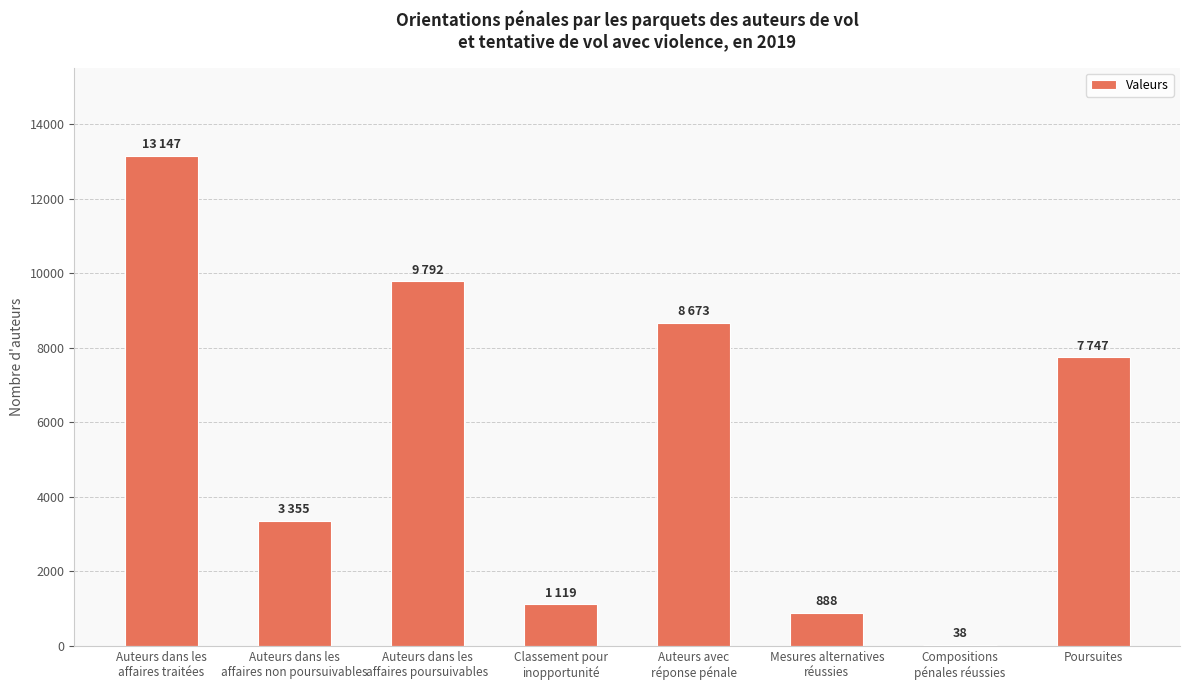

The chart shows a value of 5505 at Auteurs dans les
affaires non poursuivables. True or false?

False